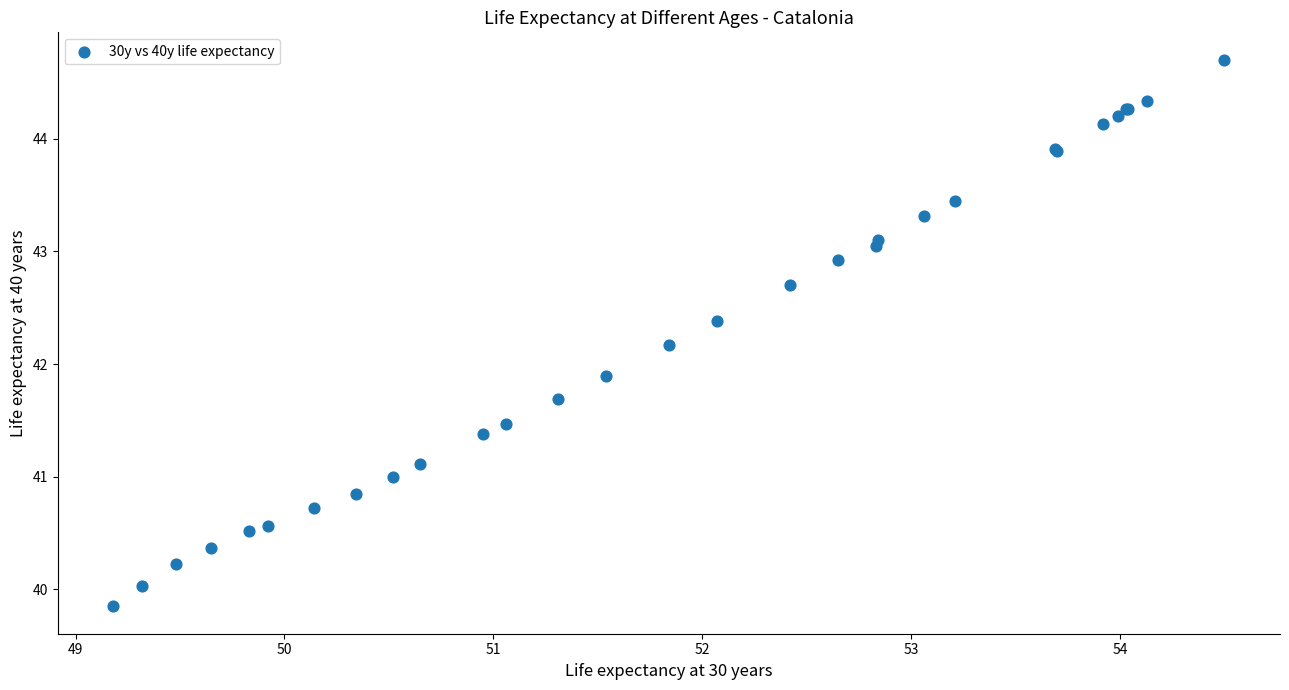

What Y value in the scatter plot is closest to 42?

41.9